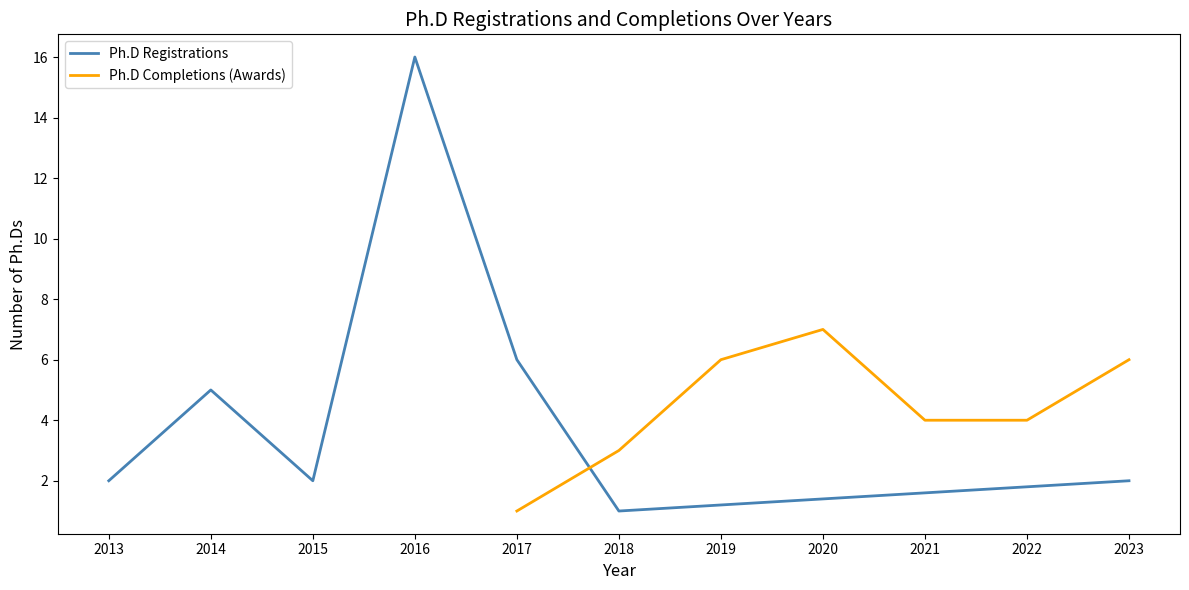

The value of Ph.D Completions (Awards) at 2021 is 4. True or false?

True